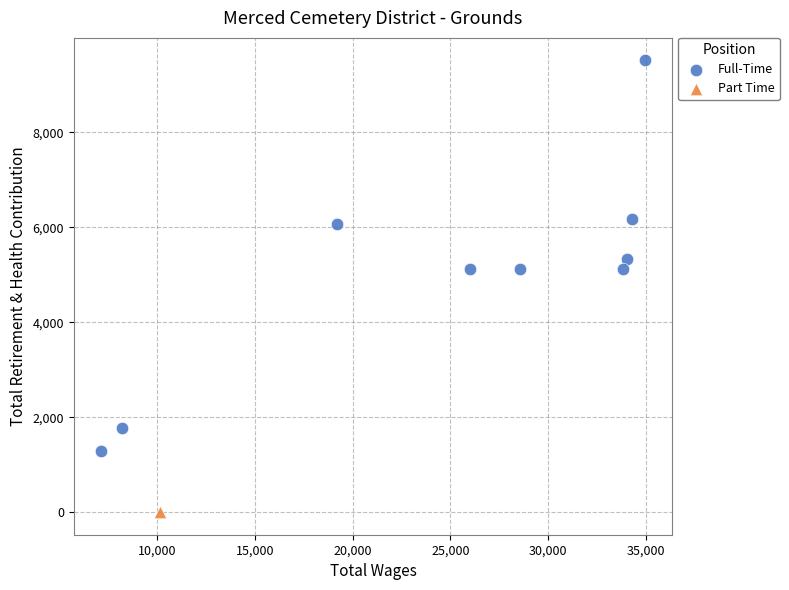

What are all the series names shown in the legend?

Full-Time, Part Time